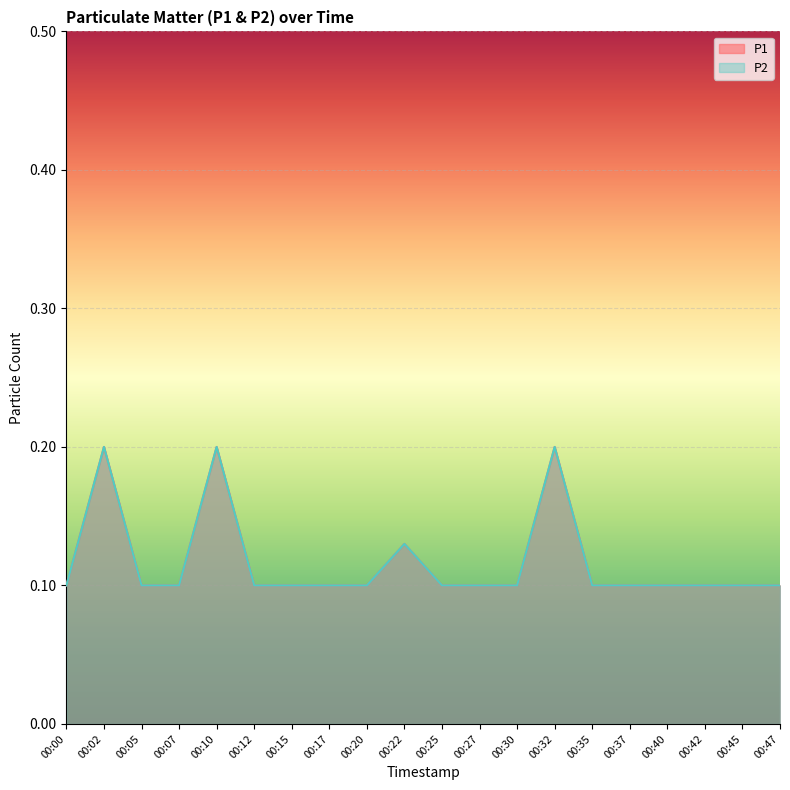

True or false: P1 and P2 cross at least once.

False